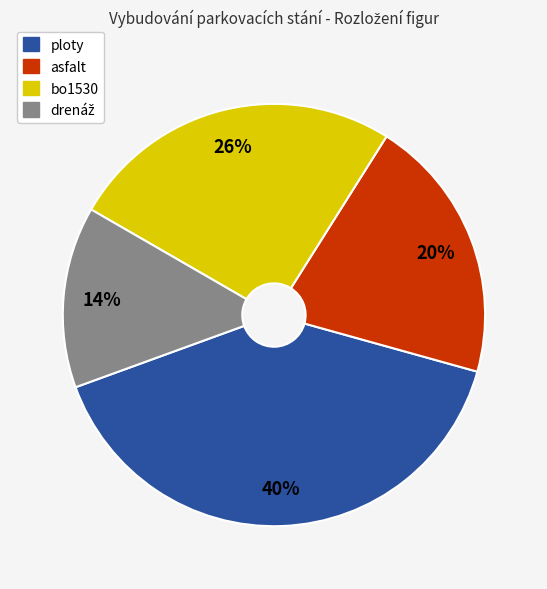

What is the largest slice in the pie chart?

ploty